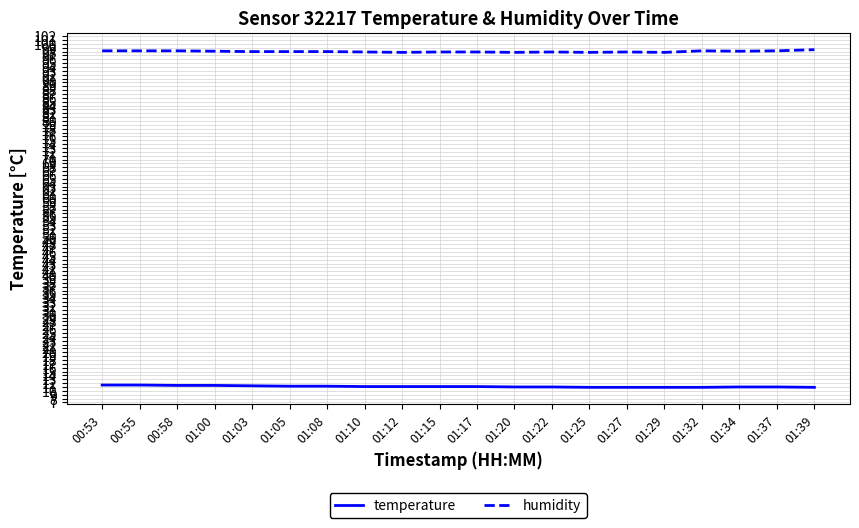

What is the greatest value displayed?

98.5